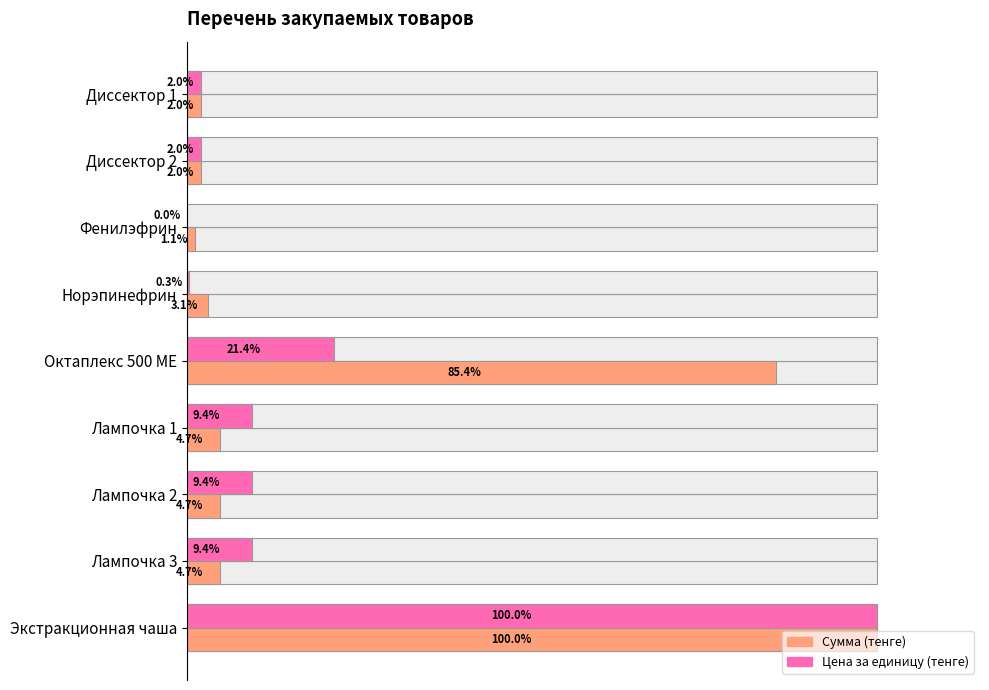

Reading right to left, extract all data points from this chart.

Сумма (тенге): 100.0	4.7	4.7	4.7	85.4	3.1	1.1	2.0	2.0
Цена за единицу (тенге): 100.0	9.4	9.4	9.4	21.4	0.3	0.0	2.0	2.0